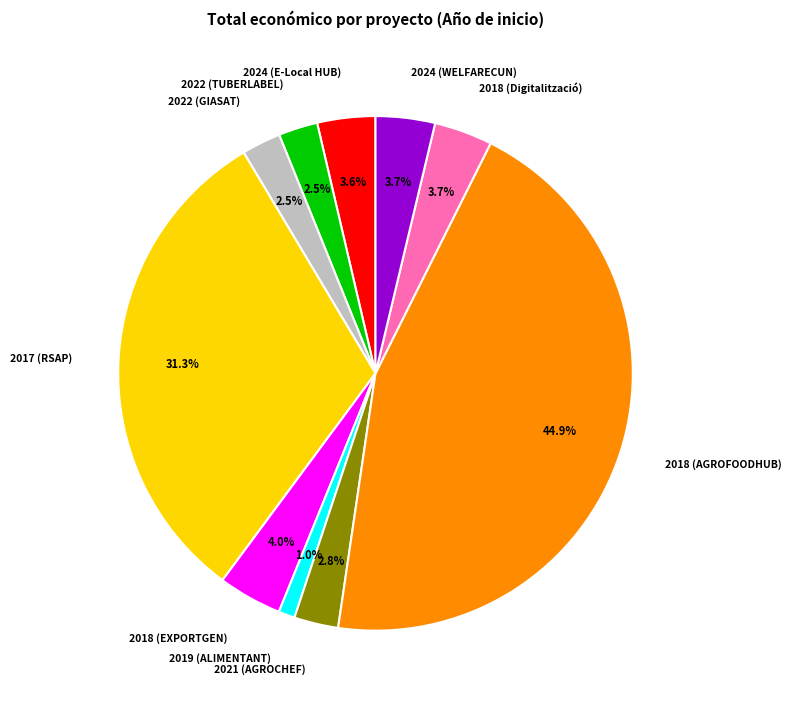

What percentage is NOT represented by 2018 (EXPORTGEN)?

96.0%